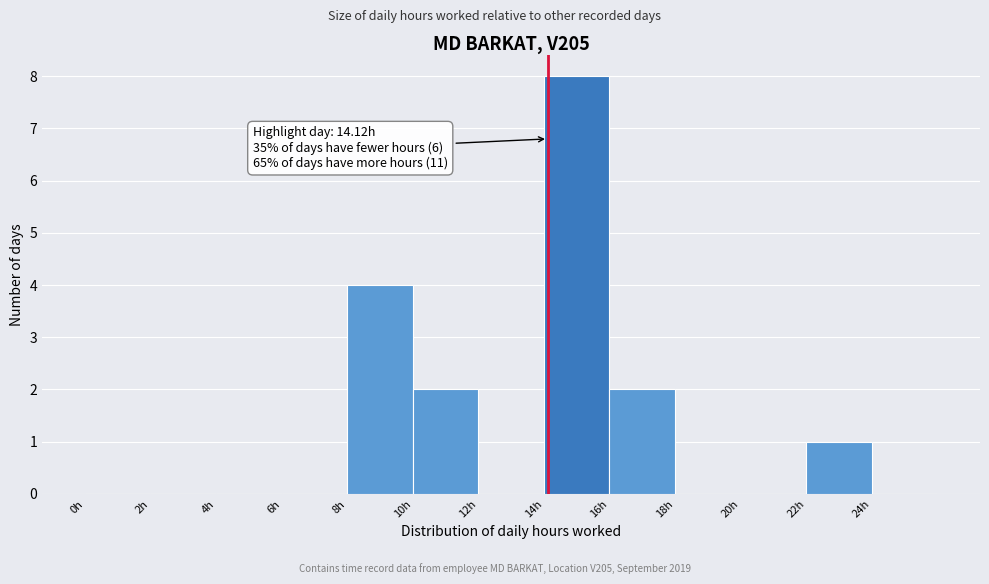

Which range on the x-axis has the tallest bar?

14 to 16